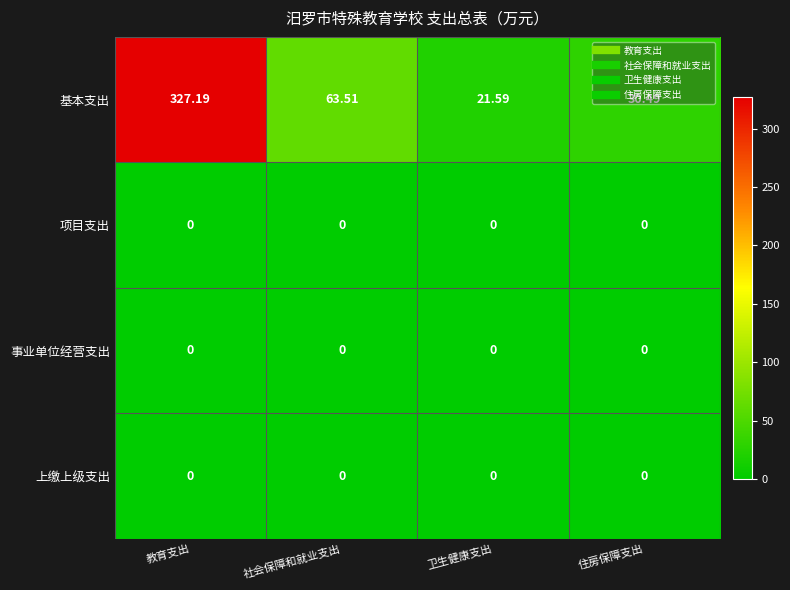

Between 卫生健康支出 and 住房保障支出, which series saw the biggest shift?

基本支出